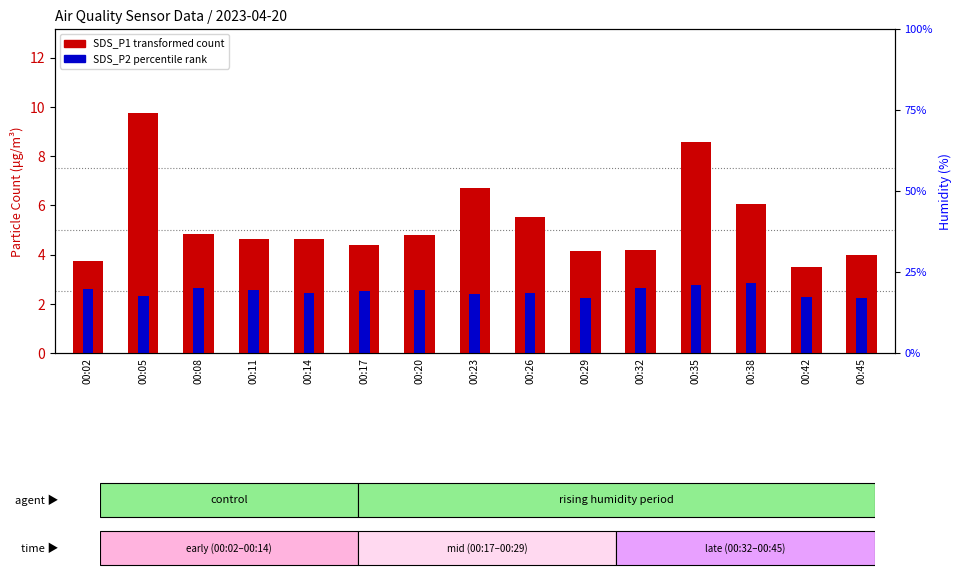

Which has a higher value, 00:23 or 00:38?

00:23